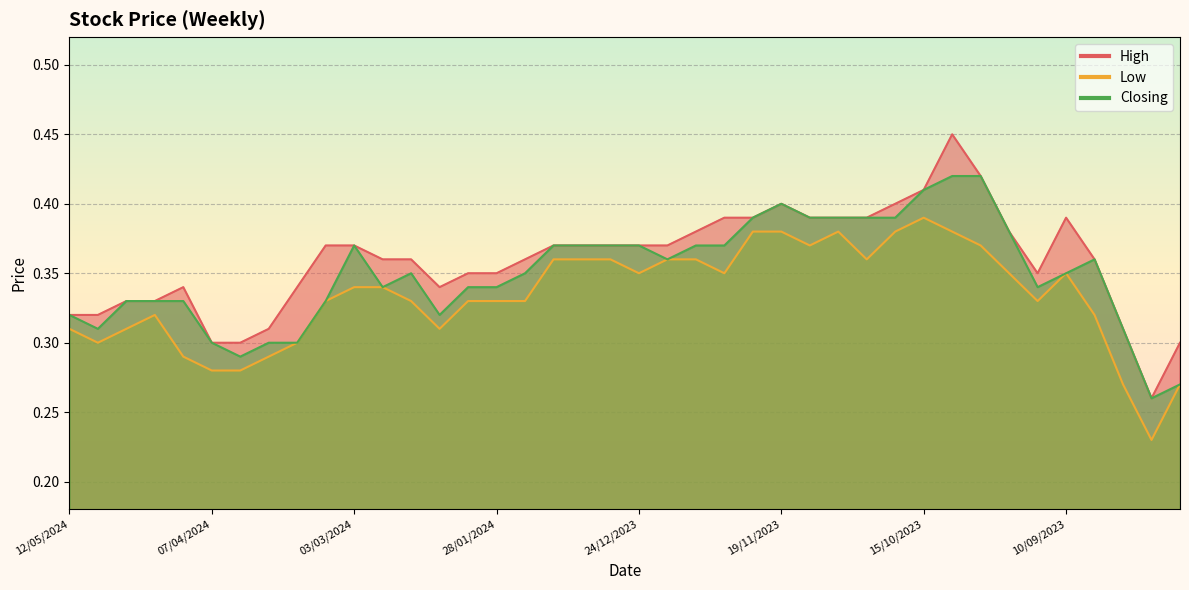

List the series in order of their overall mean, lowest first.

Low, Closing, High